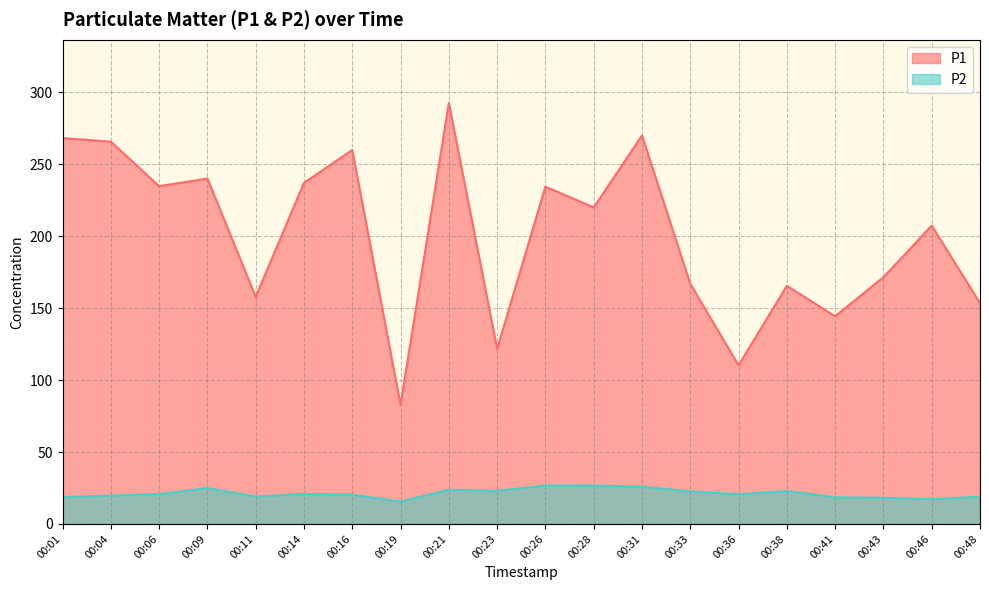

How many values in the P1 series exceed 220?

9